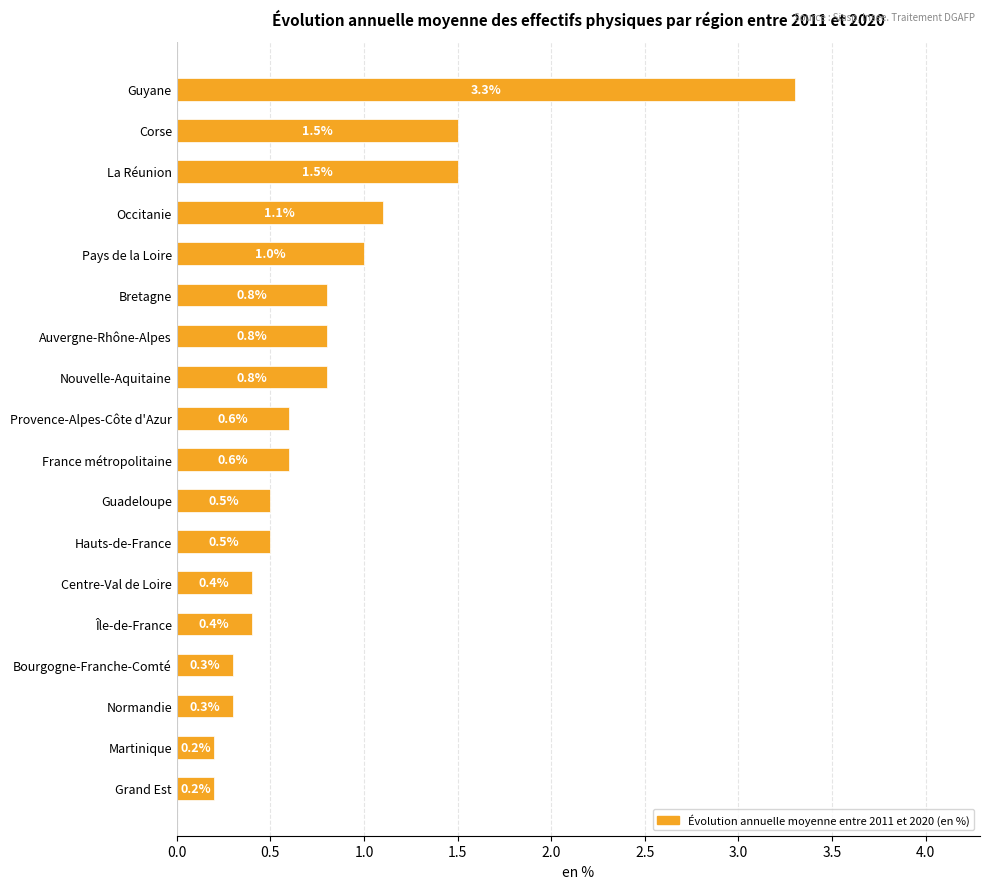

At which label is the value closest to 1?

Pays de la Loire